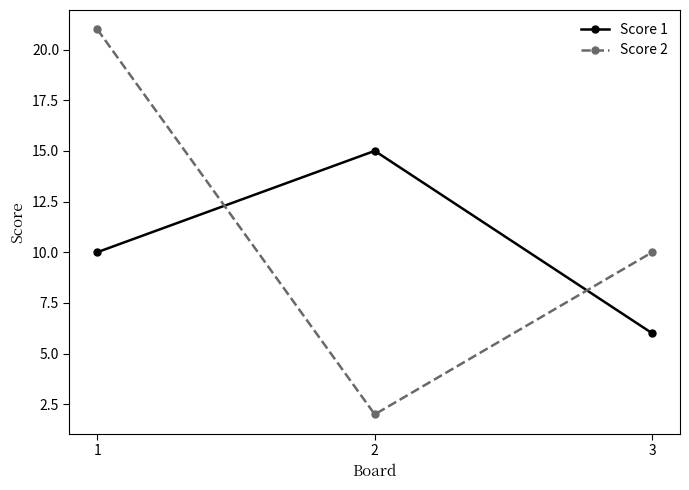

At which category is the sum across all series the highest?

1